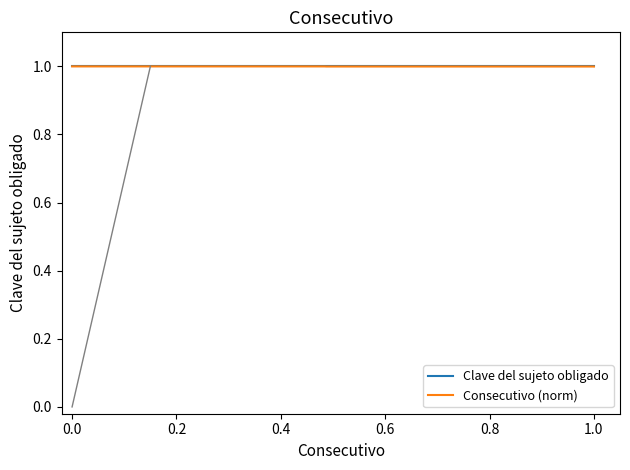

Which series has the widest spread of values?

Consecutivo (norm)